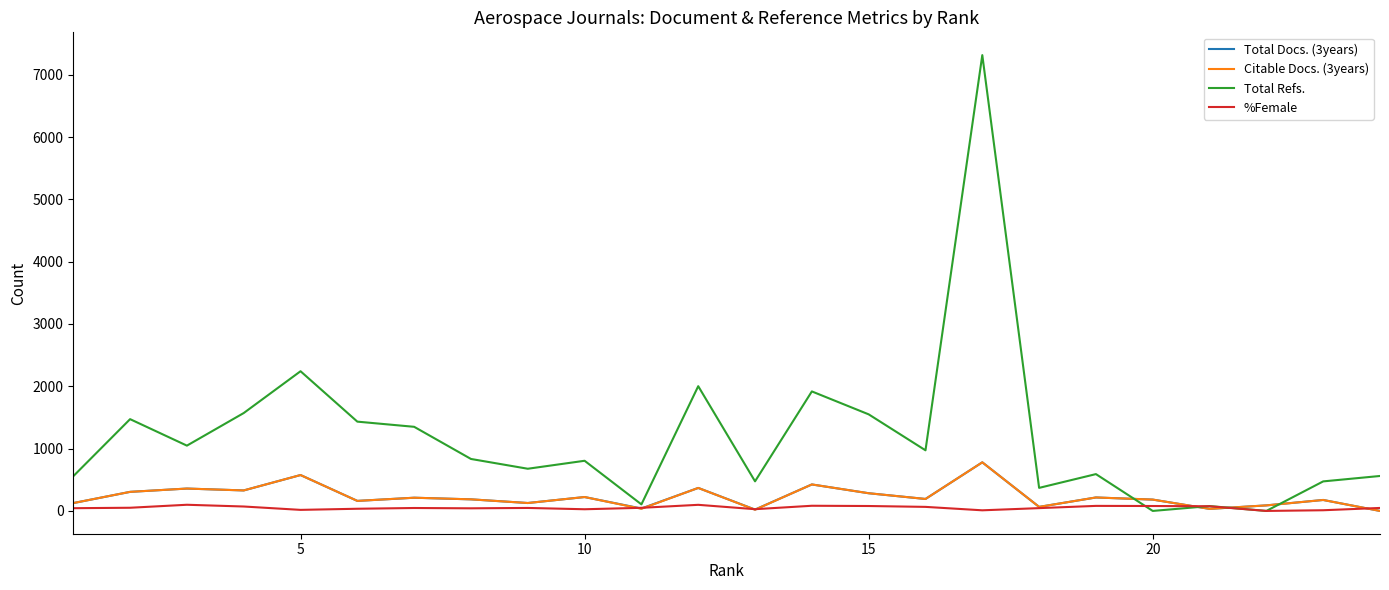

What is the highest value of the Total Refs. series?

7315